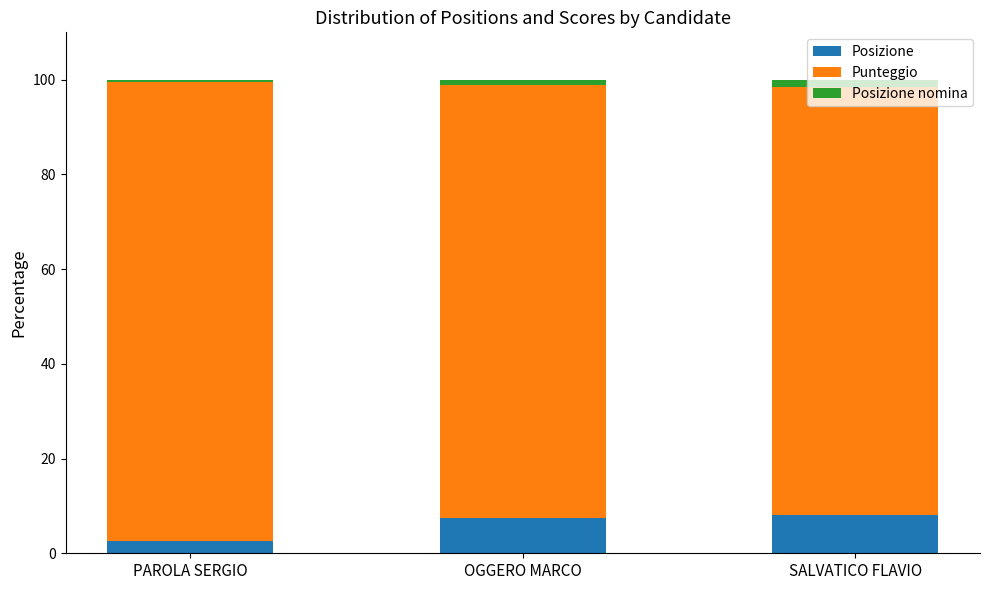

What is the average value of the Posizione series?

6.0